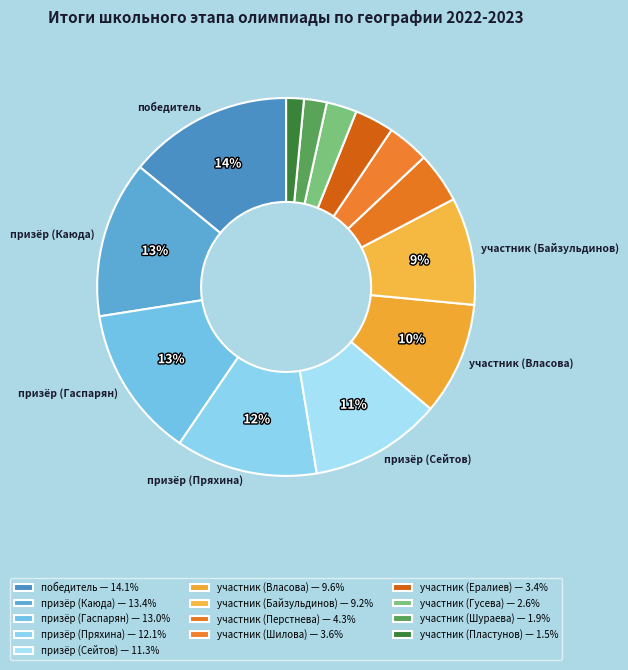

Count the number of slices in the pie.

13